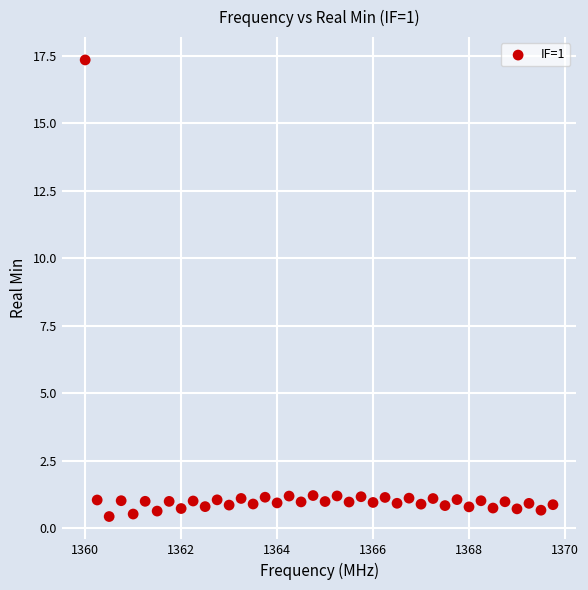

What is the range of X values (max minus min)?

9.8